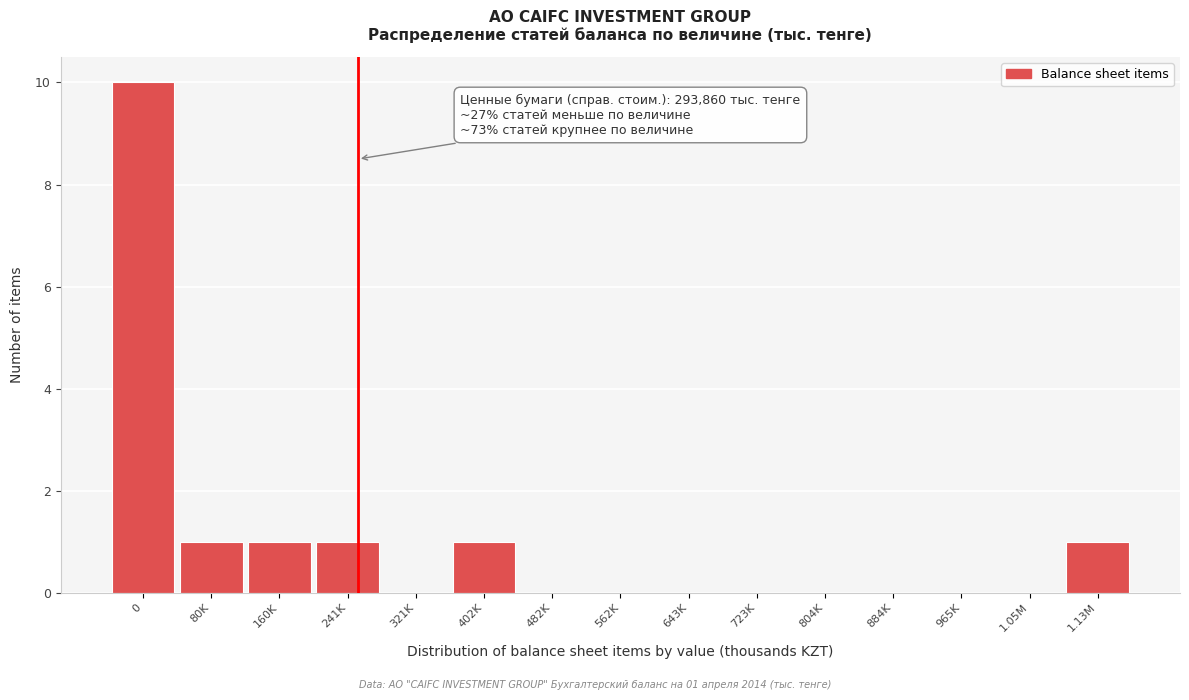

Reading left to right, transcribe all the data shown in this chart.

0=10	80K=1	160K=1	241K=1	321K=0	402K=1	482K=0	562K=0	643K=0	723K=0	804K=0	884K=0	965K=0	1.05M=0	1.13M=1